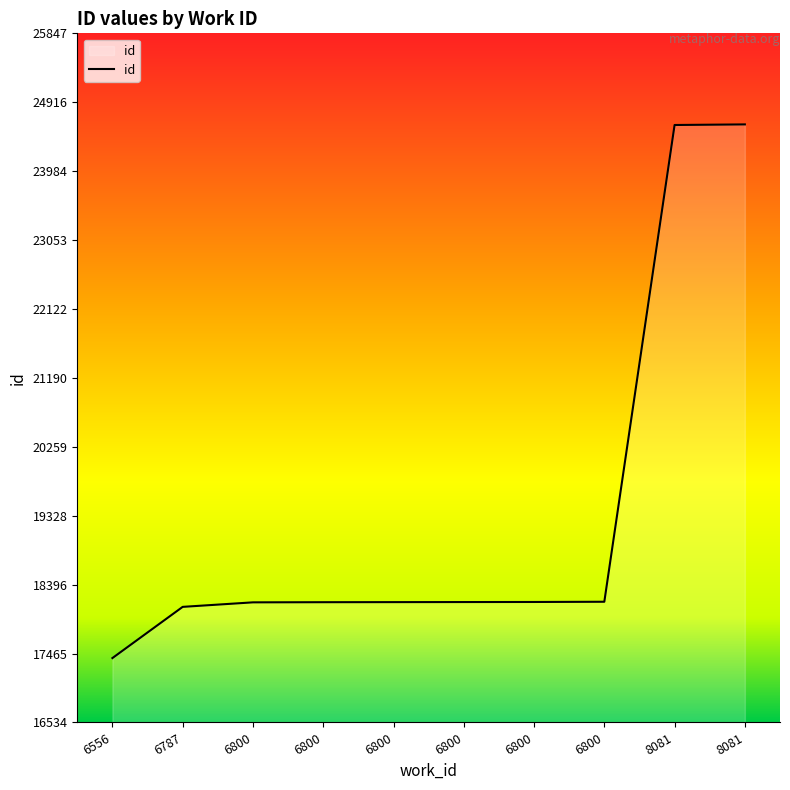

How many values are below 18161?

5